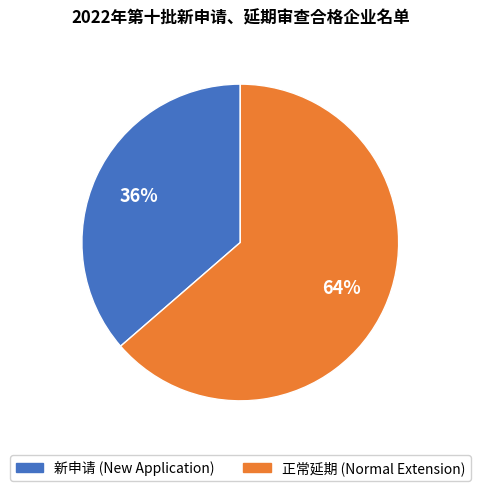

The 新申请 slice represents 36% of the pie. True or false?

True